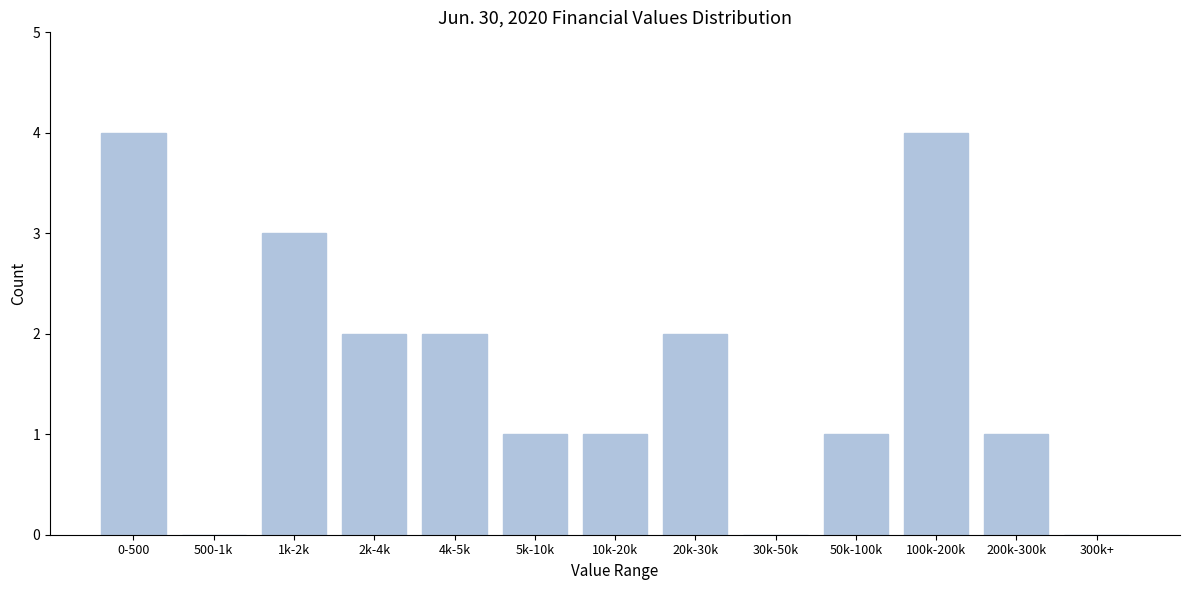

Reading left to right, extract all data points from this chart.

0-500=4	500-1k=0	1k-2k=3	2k-4k=2	4k-5k=2	5k-10k=1	10k-20k=1	20k-30k=2	30k-50k=0	50k-100k=1	100k-200k=4	200k-300k=1	300k+=0